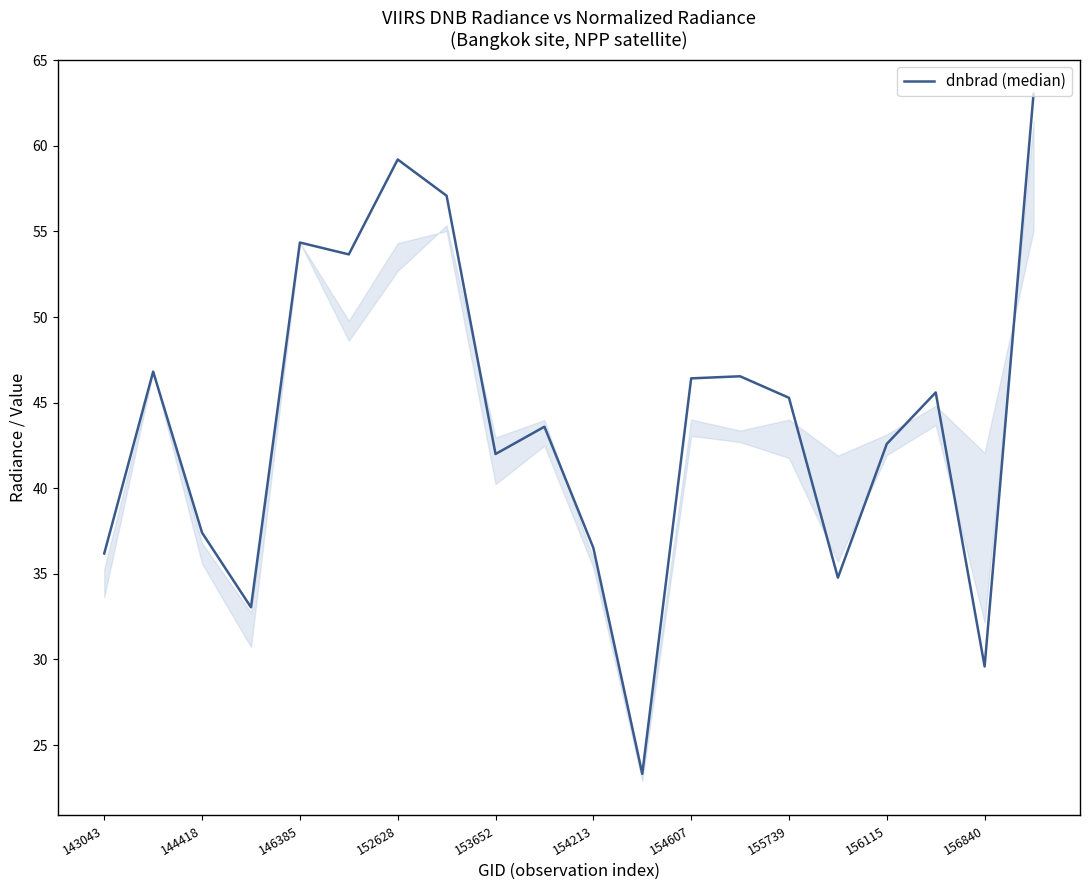

What is the minimum value shown in the chart?

23.3